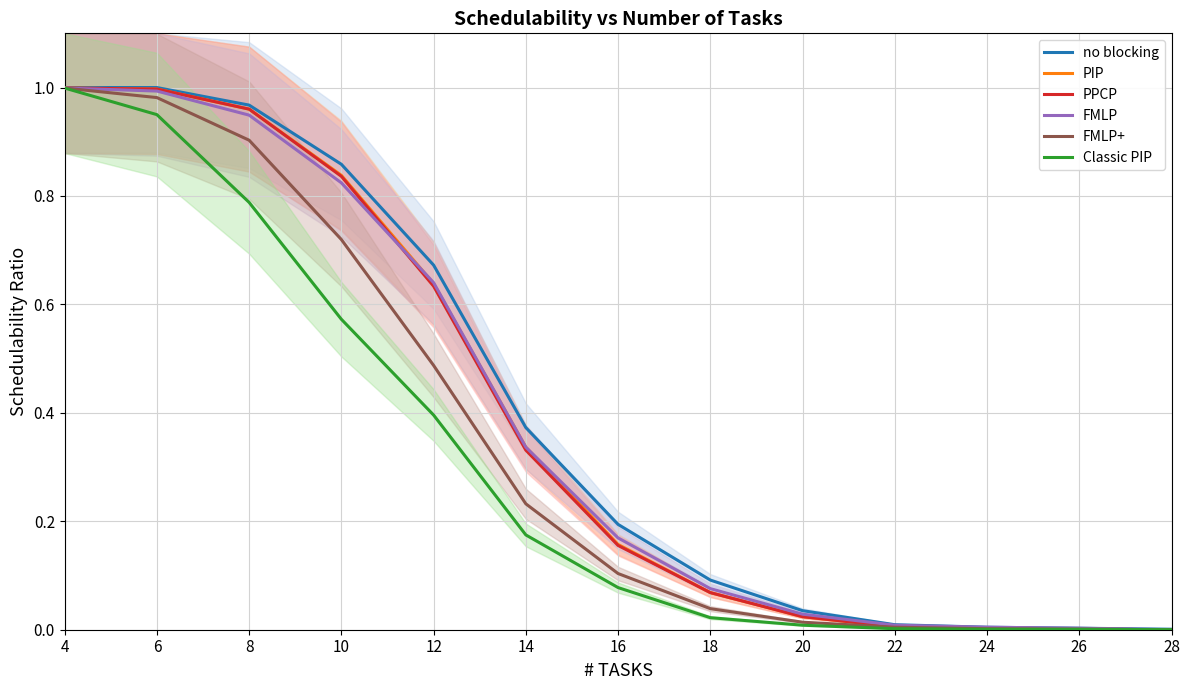

The value of FMLP+ at 14 is 0.1. True or false?

False